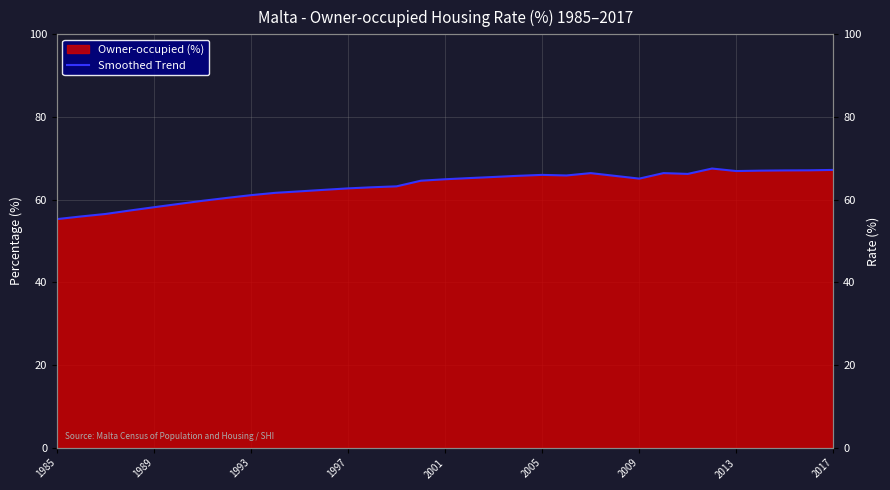

What is the sum of all values?

2089.3